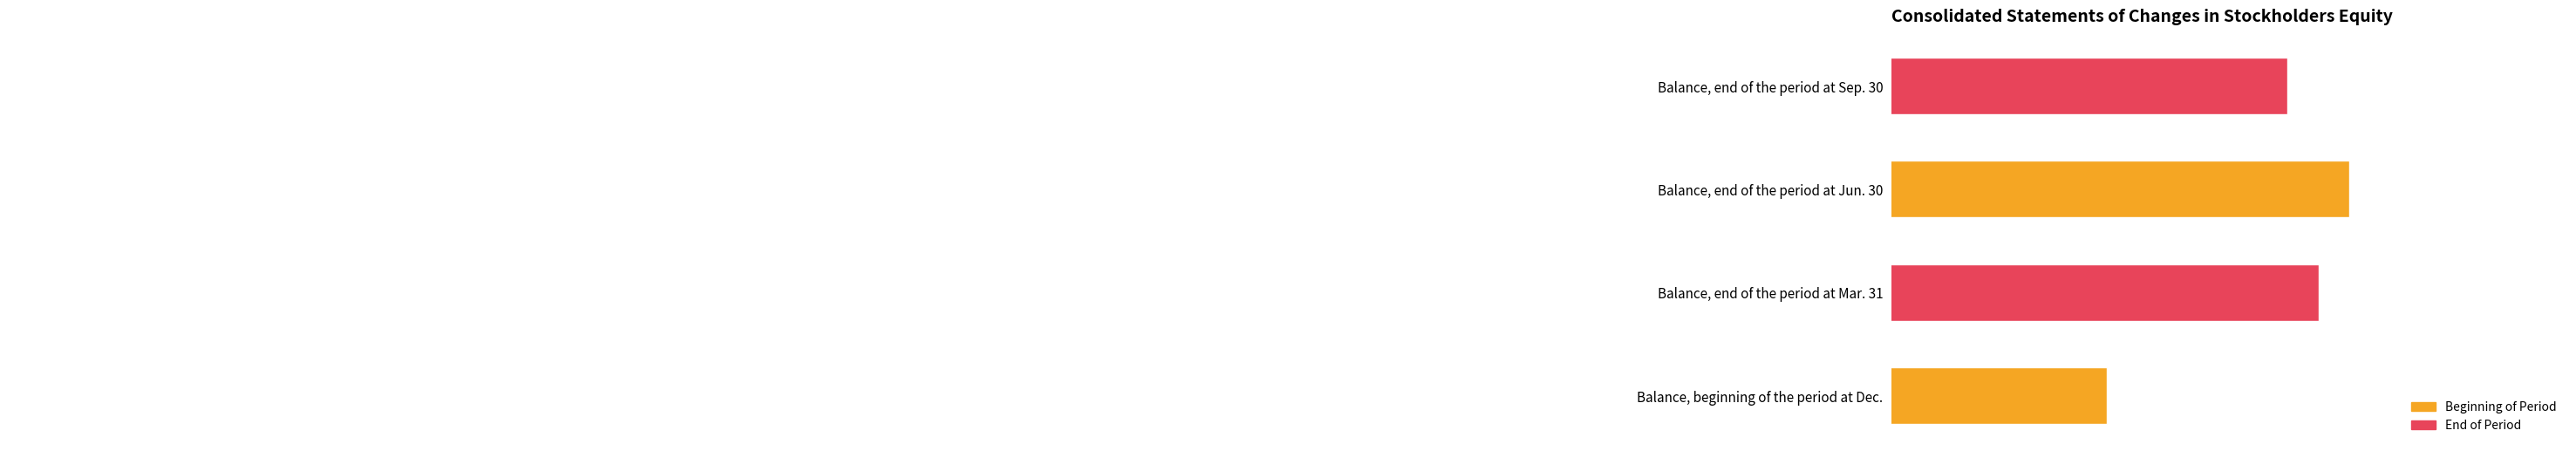

Does the chart contain any negative values?

No